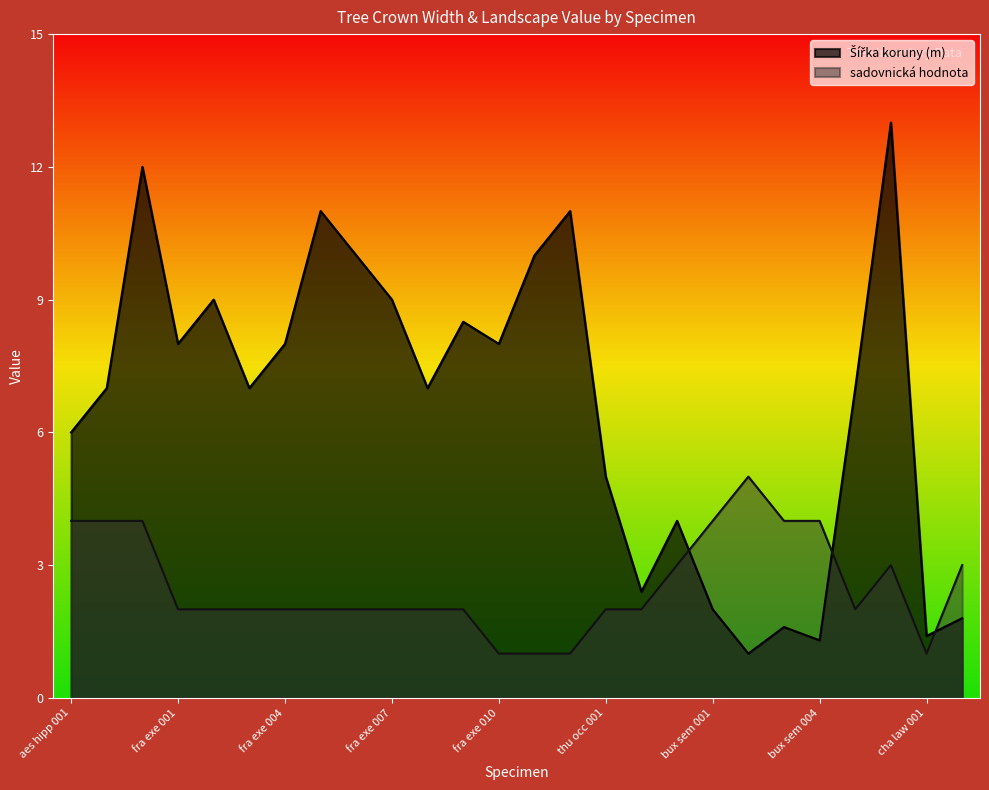

How many values in the Šířka koruny (m) series are below 7?

10